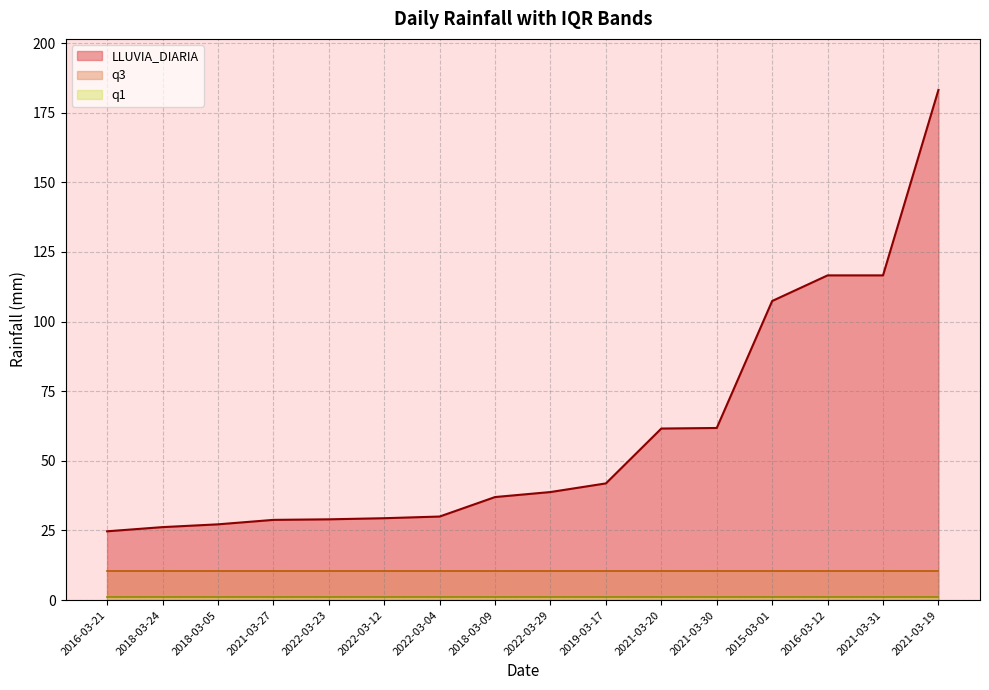

What is the sum of the q1 values at 2018-03-09 and 2022-03-12?

2.0